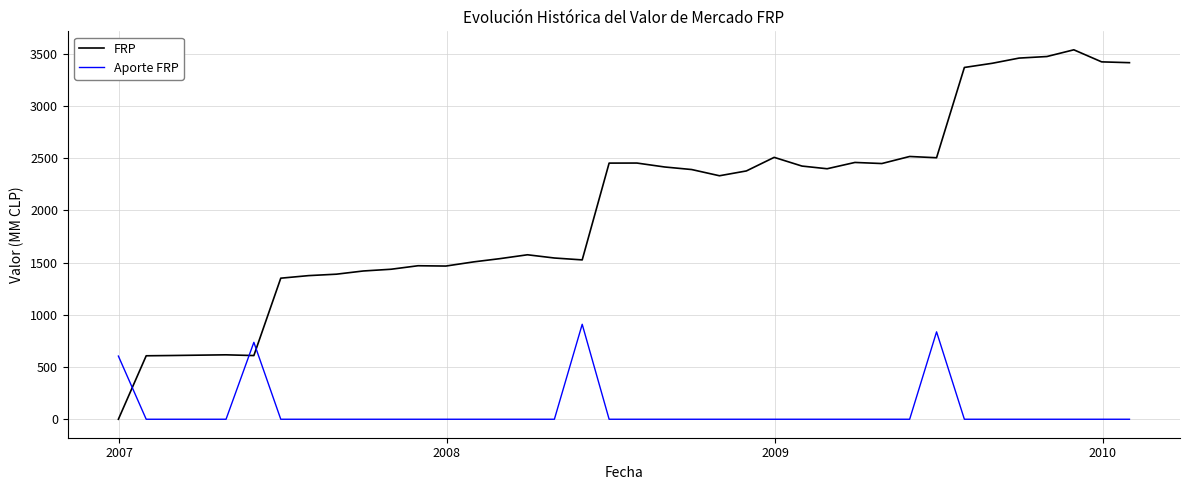

What is the maximum value shown in the chart?

3536.2